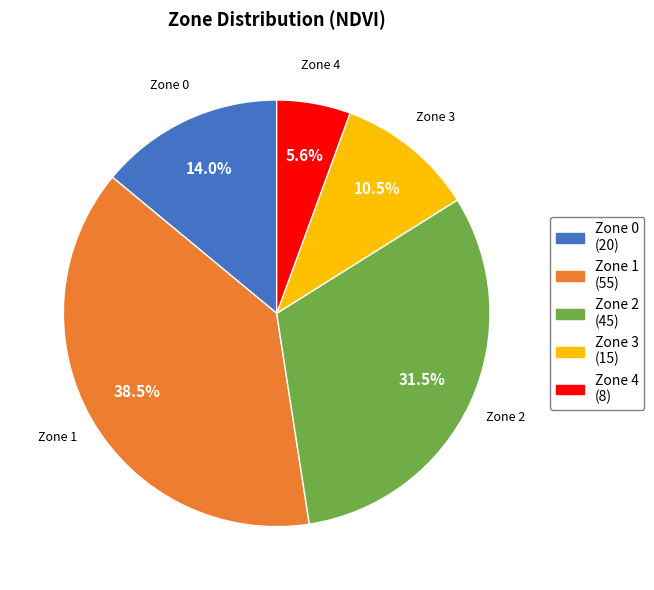

To the nearest percent, what is the difference between the largest and smallest slice percentages?

33%